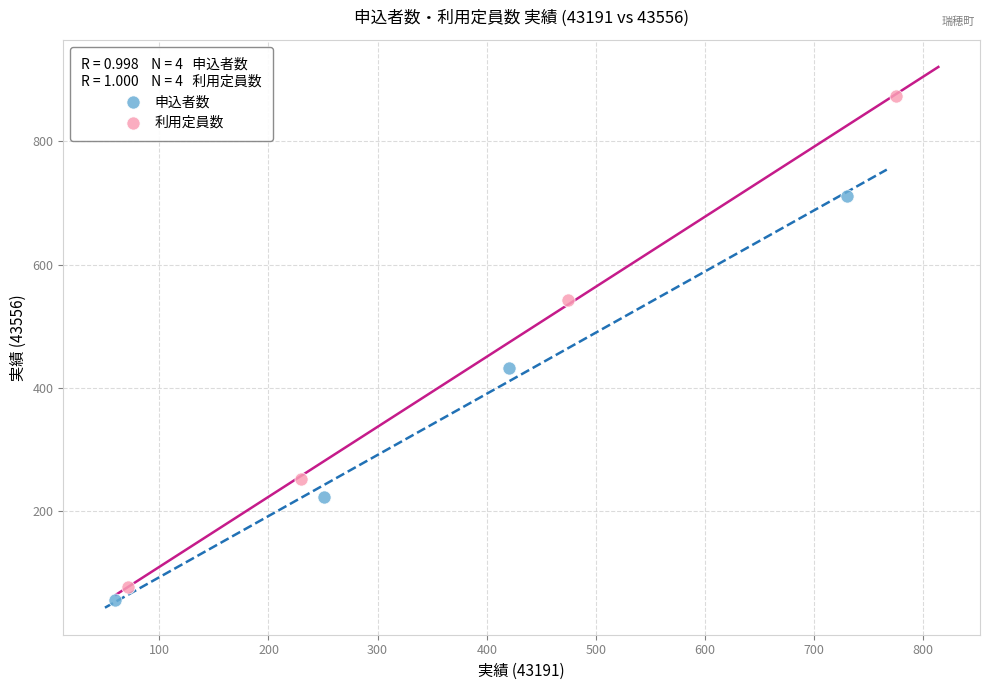

Which series has the widest spread of Y values?

利用定員数